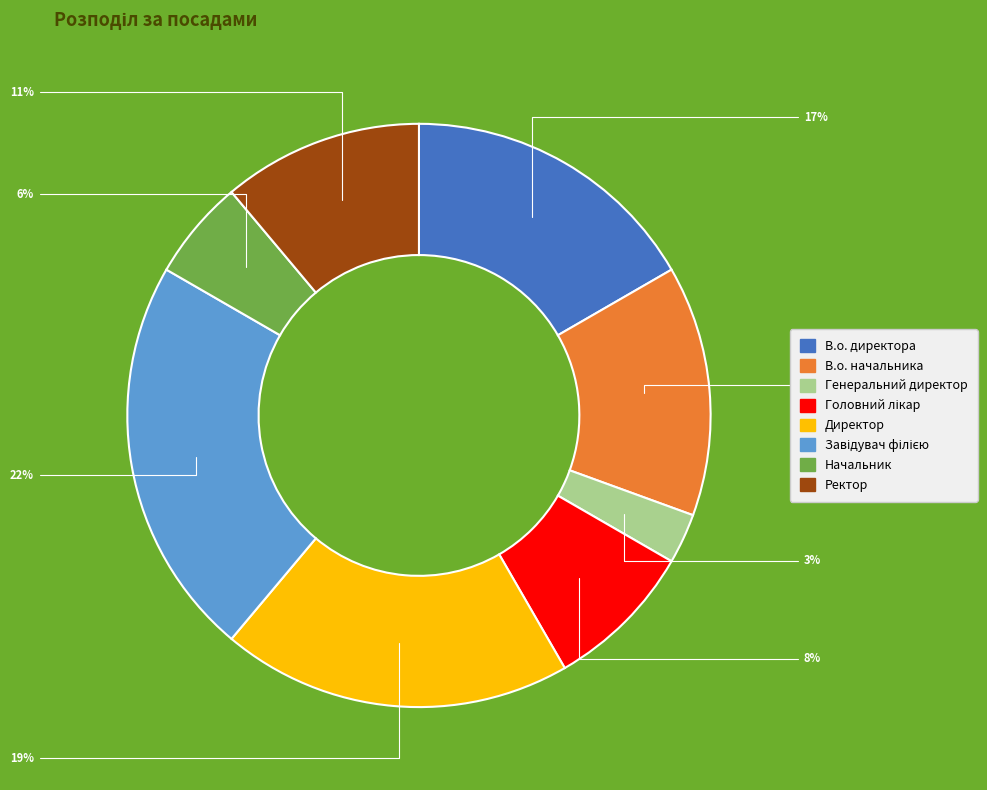

To the nearest percent, what percentage of the pie is В.о. начальника?

14%